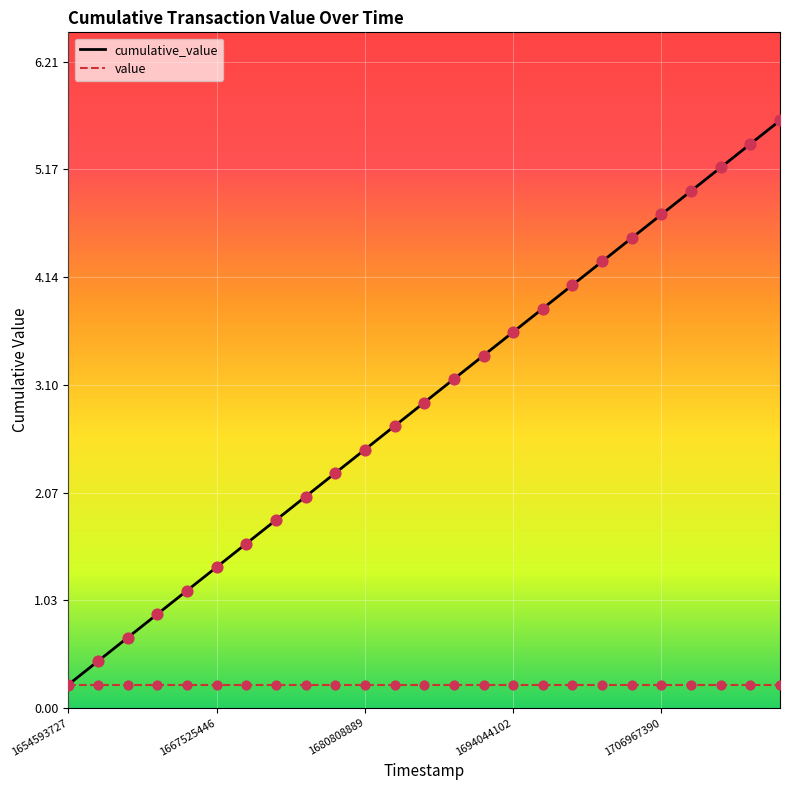

Between 1709570546 and 1672809624, which is larger?

1709570546